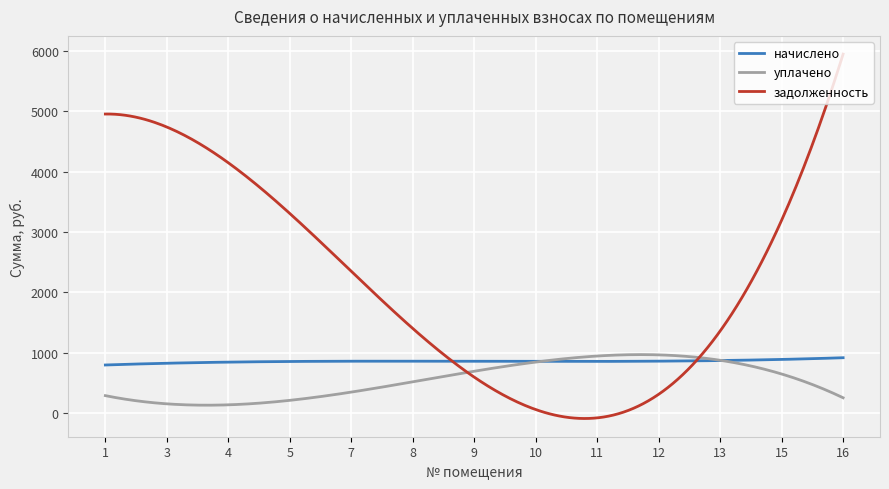

What is the highest value of the задолженность series?

5948.3